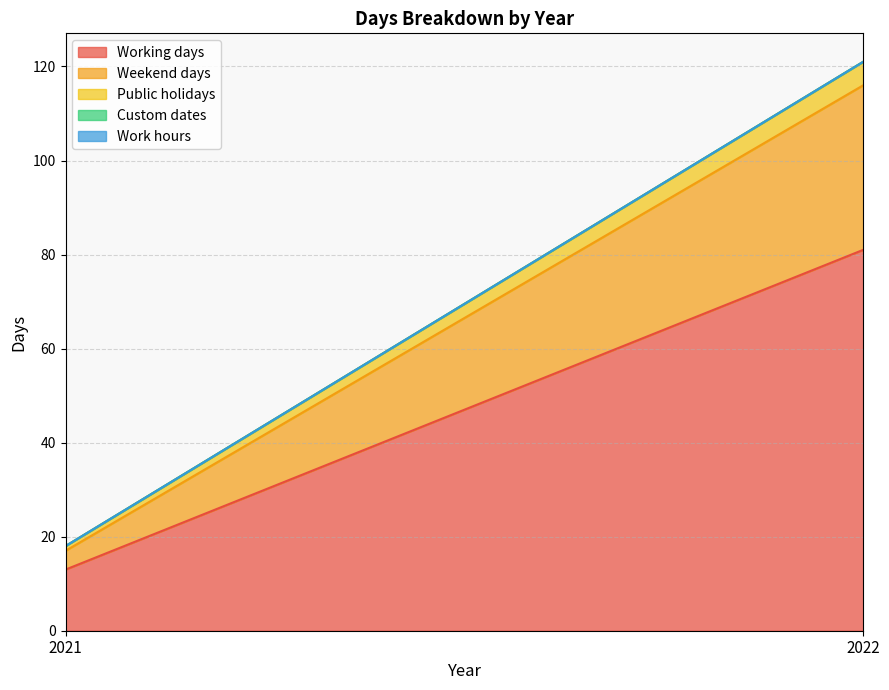

Reading right to left, list all the values displayed in this chart.

Working days: 81	13
Weekend days: 35	4
Public holidays: 5	1
Custom dates: 0	0
Work hours: 0	0